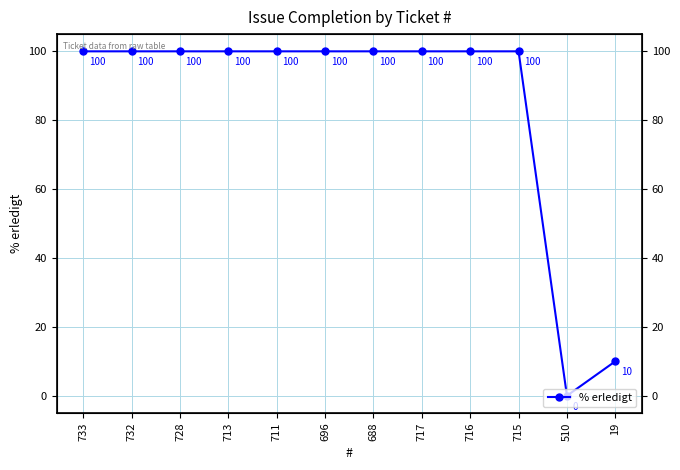

List the labels in order of value, smallest first.

510, 19, 733, 732, 728, 713, 711, 696, 688, 717, 716, 715